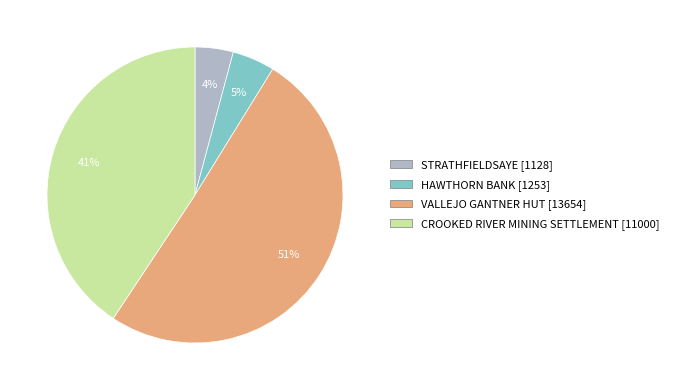

To the nearest percent, what is the combined percentage of CROOKED RIVER MINING SETTLEMENT and STRATHFIELDSAYE?

45%